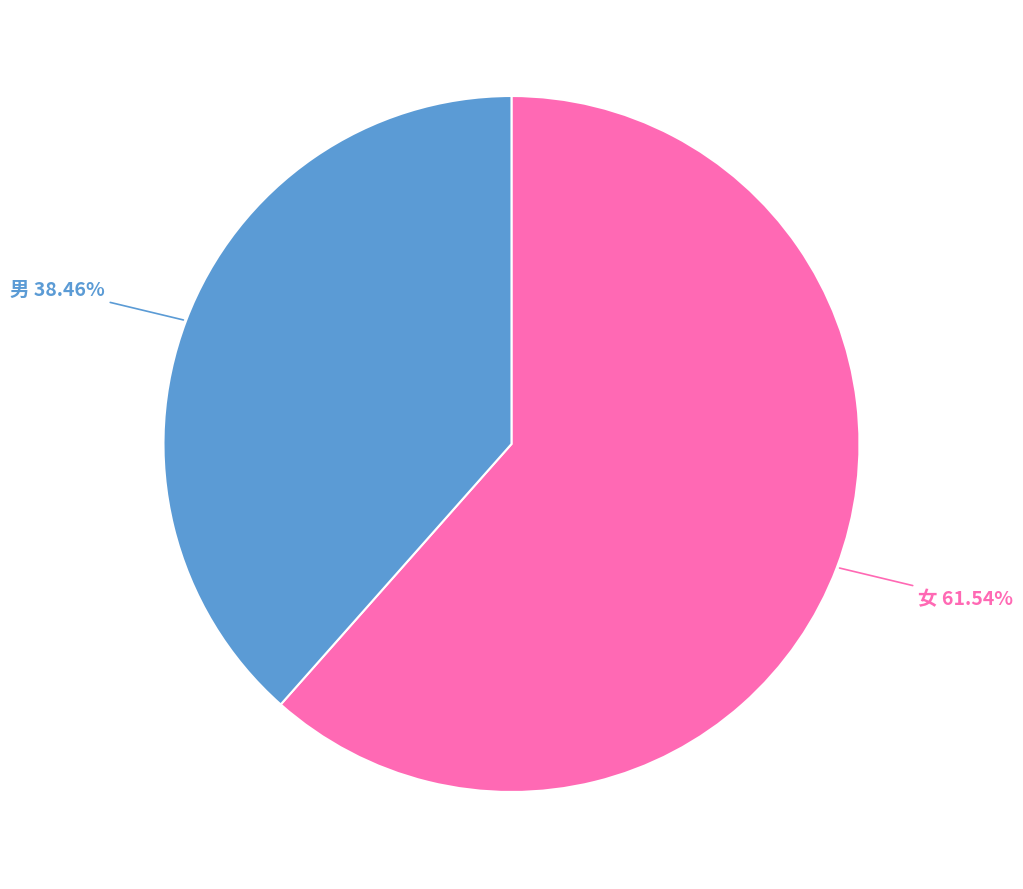

Is there any slice that represents more than half of the pie?

Yes